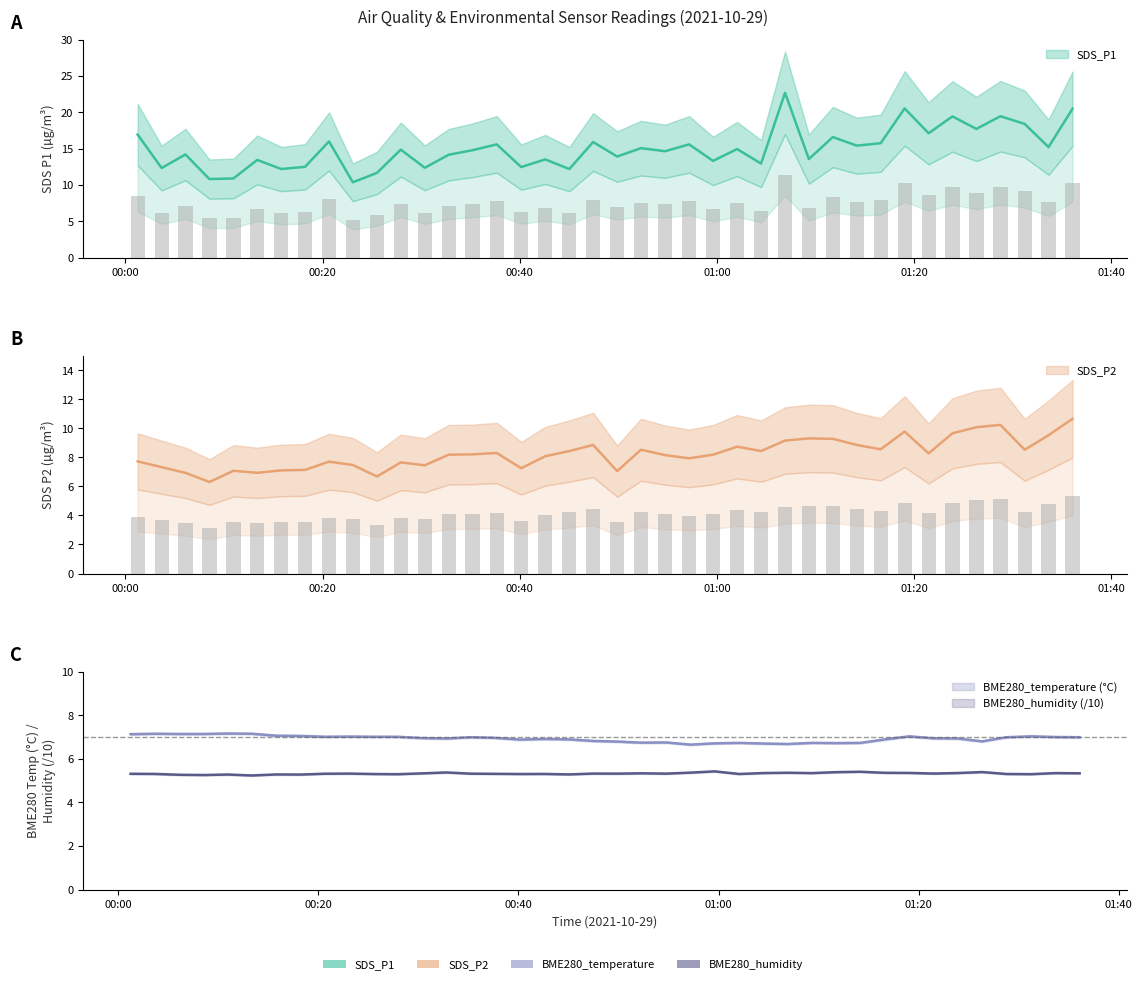

Is the value of SDS_P1 at 2021/10/29 01:33:39 greater than the value of BME280_humidity at 2021/10/29 00:27:56?

Yes